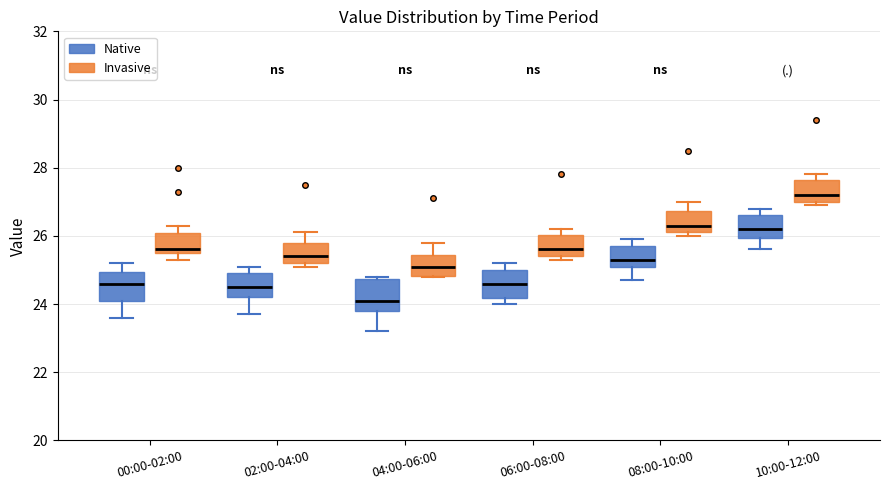

Reading left to right, transcribe this box plot: for each box, give where its median line is, the range the box spans, and where its two whiskers end, as read against the y-axis. The values are not printed on the chart, so give them approximately, as read against the axis.

00:00-02:00 (Native): median 24.6, box 24.0 to 25.0, whiskers 23.6 to 25.2
00:00-02:00 (Invasive): median 25.6 (just above the box's lower edge), box 25.6 to 26.0, whiskers 25.4 to 26.4
02:00-04:00 (Native): median 24.6, box 24.2 to 25.0, whiskers 23.8 to 25.2
02:00-04:00 (Invasive): median 25.4, box 25.2 to 25.8, whiskers 25.2 (just below the box's lower edge) to 26.2
04:00-06:00 (Native): median 24.2, box 23.8 to 24.8, whiskers 23.2 to 24.8 (just above the box's upper edge)
04:00-06:00 (Invasive): median 25.2, box 24.8 to 25.4, whiskers 24.8 to 25.8
06:00-08:00 (Native): median 24.6, box 24.2 to 25.0, whiskers 24.0 to 25.2
06:00-08:00 (Invasive): median 25.6, box 25.4 to 26.0, whiskers 25.4 (just below the box's lower edge) to 26.2
08:00-10:00 (Native): median 25.4, box 25.0 to 25.8, whiskers 24.8 to 26.0
08:00-10:00 (Invasive): median 26.4, box 26.2 to 26.8, whiskers 26.0 to 27.0
10:00-12:00 (Native): median 26.2, box 26.0 to 26.6, whiskers 25.6 to 26.8
10:00-12:00 (Invasive): median 27.2, box 27.0 to 27.6, whiskers 27.0 (just below the box's lower edge) to 27.8